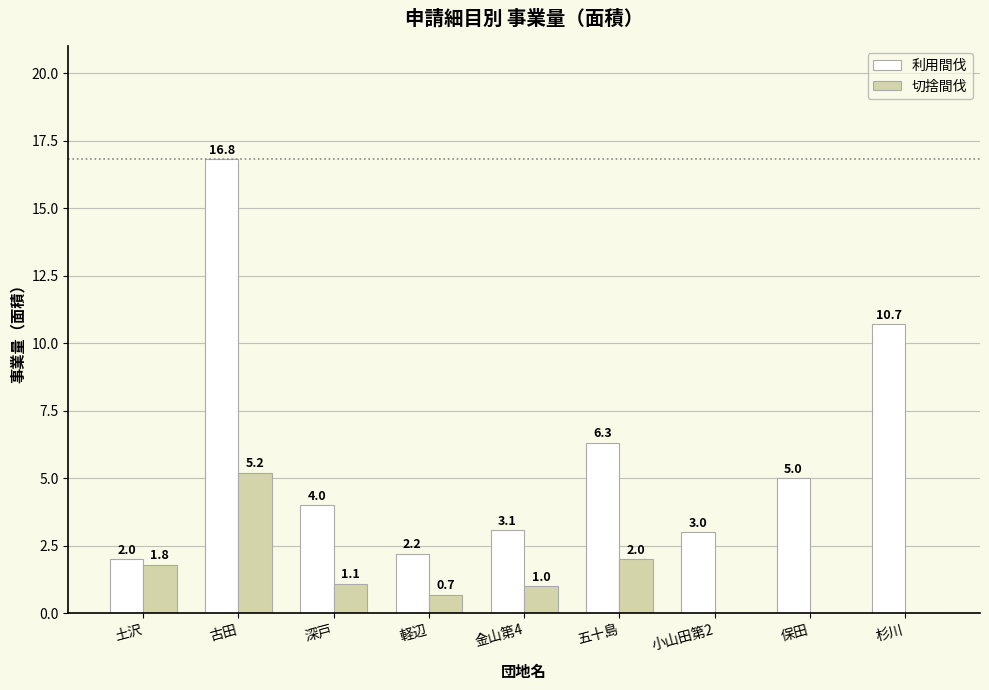

Reading left to right, list all the values displayed in this chart.

利用間伐: 2.0	16.8	4.0	2.2	3.1	6.3	3.0	5.0	10.7
切捨間伐: 1.8	5.2	1.1	0.7	1.0	2.0	0.0	0.0	0.0